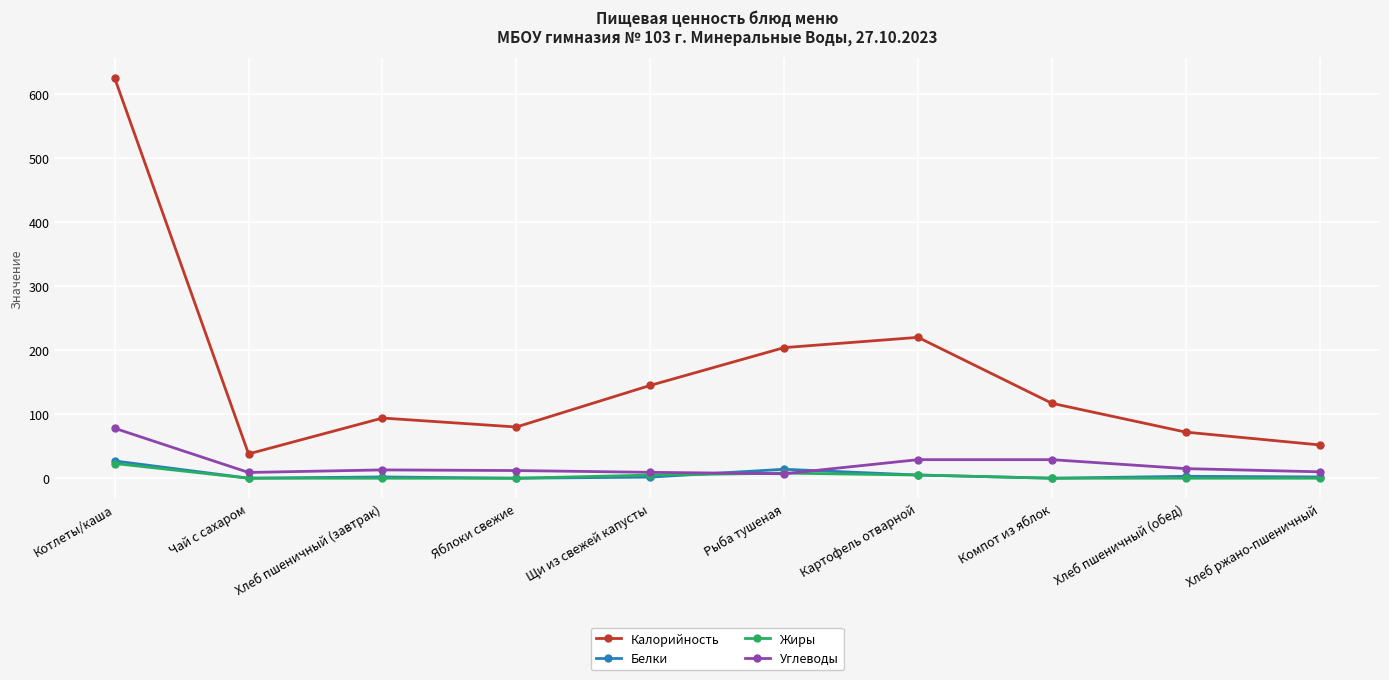

True or false: Белки and Калорийность intersect in this chart.

False